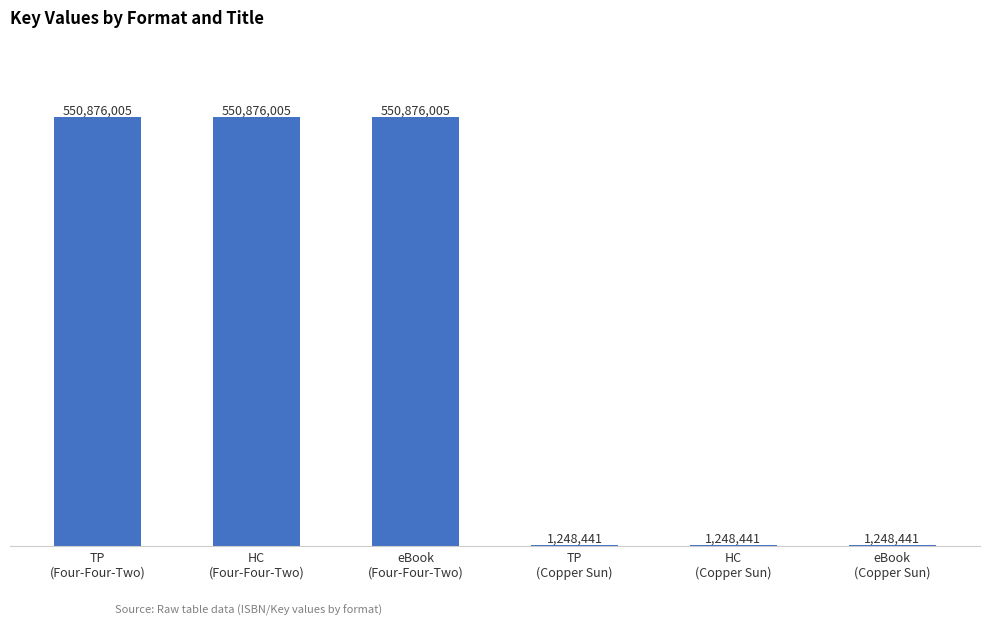

What is the maximum value shown in the chart?

550876005